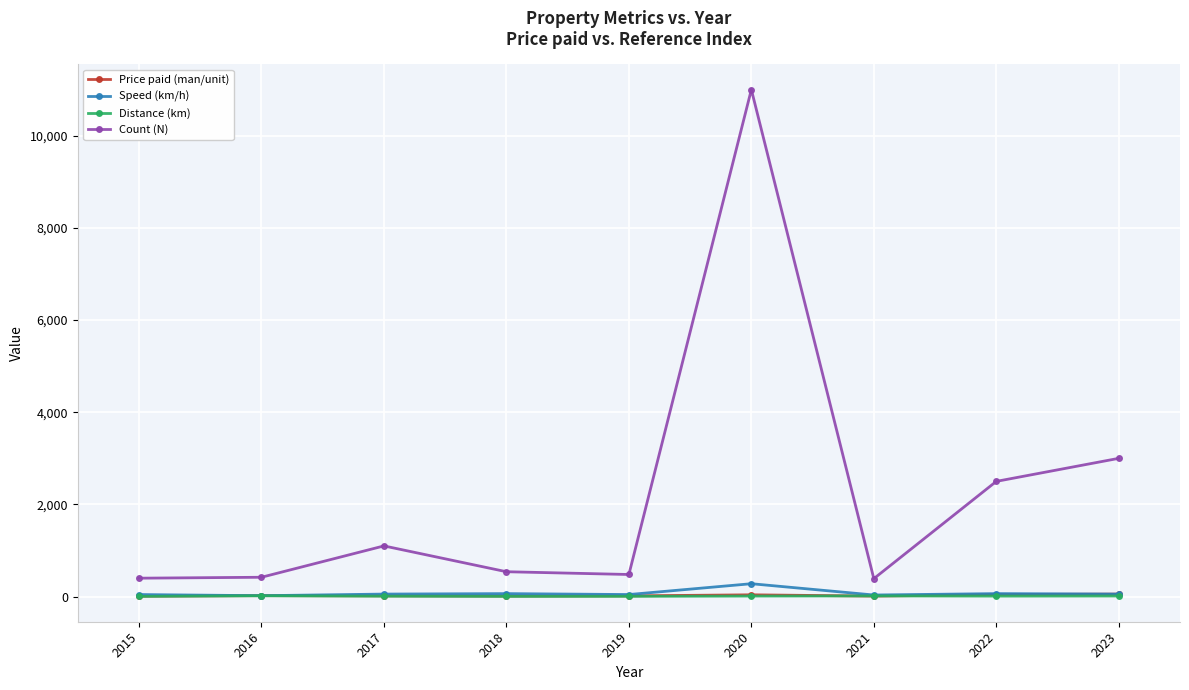

What is the value of the Distance (km) point at the 6th from the left?

12.0